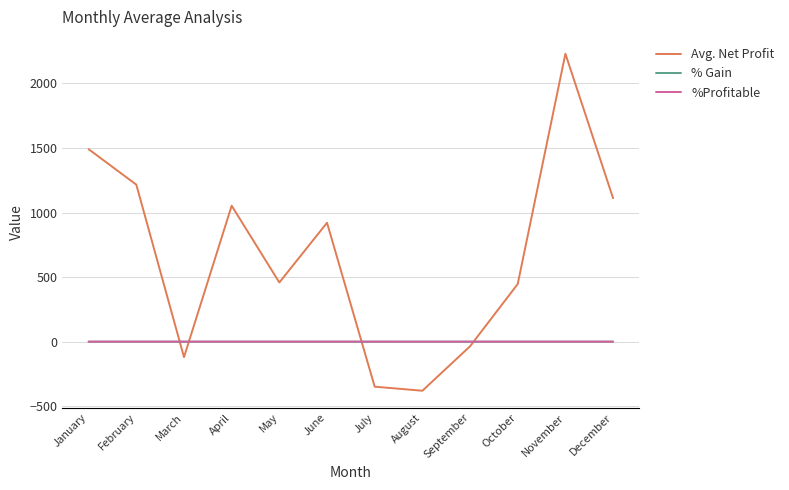

Which series ends up on top after the final intersection of Avg. Net Profit and % Gain?

Avg. Net Profit